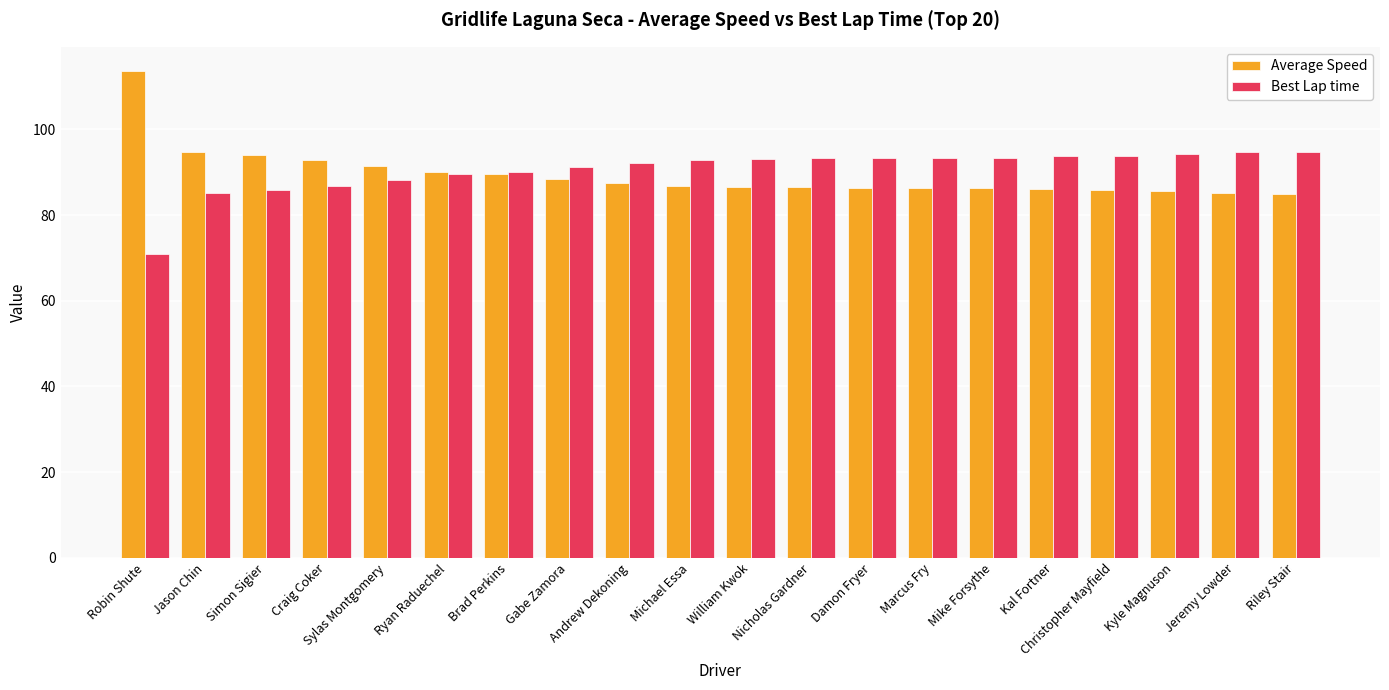

At how many categories does at least one series exceed 84?

20